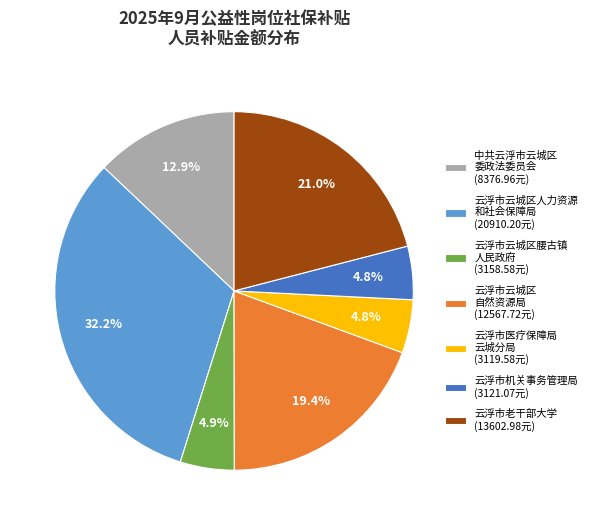

Between 中共云浮市云城区 委政法委员会 (8376.96元) and 云浮市云城区 自然资源局 (12567.72元), which is larger?

云浮市云城区 自然资源局 (12567.72元)